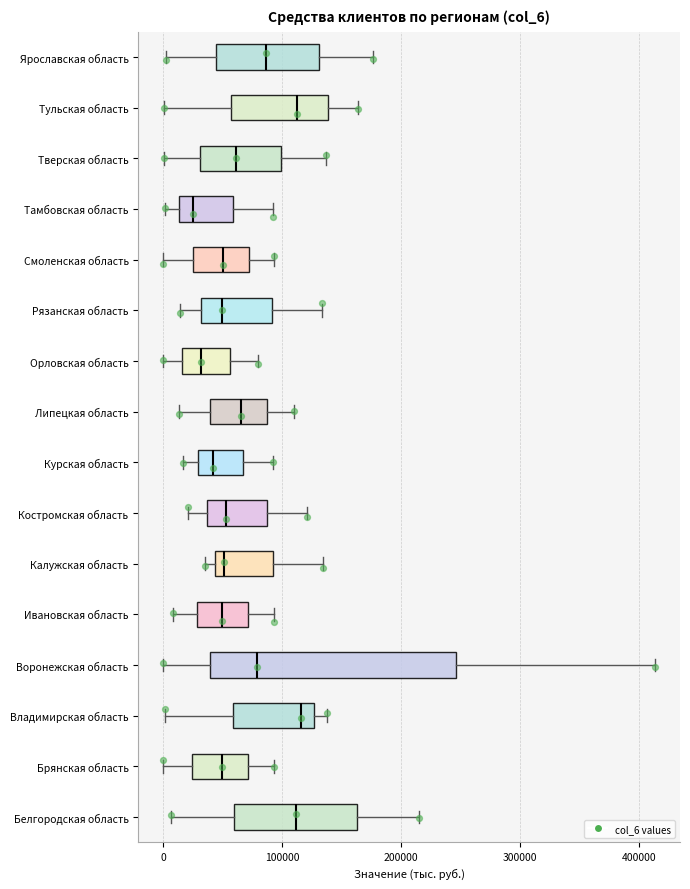

Reading bottom to top, transcribe this box plot: for each box, give where its median line is, the range the box spans, and where its two whiskers end, as read against the x-axis. The values are not printed on the chart, so give them approximately, as read against the axis.

Белгородская область: median 110000, box 60000 to 160000, whiskers 10000 to 210000
Брянская область: median 50000, box 20000 to 70000, whiskers 0 to 90000
Владимирская область: median 120000, box 60000 to 130000, whiskers 0 to 140000
Воронежская область: median 80000, box 40000 to 250000, whiskers 0 to 410000
Ивановская область: median 50000, box 30000 to 70000, whiskers 10000 to 90000
Калужская область: median 50000, box 40000 to 90000, whiskers 40000 (just left of the box's left edge) to 130000
Костромская область: median 50000, box 40000 to 90000, whiskers 20000 to 120000
Курская область: median 40000, box 30000 to 70000, whiskers 20000 to 90000
Липецкая область: median 70000, box 40000 to 90000, whiskers 10000 to 110000
Орловская область: median 30000, box 20000 to 60000, whiskers 0 to 80000
Рязанская область: median 50000, box 30000 to 90000, whiskers 10000 to 130000
Смоленская область: median 50000, box 30000 to 70000, whiskers 0 to 90000
Тамбовская область: median 20000, box 10000 to 60000, whiskers 0 to 90000
Тверская область: median 60000, box 30000 to 100000, whiskers 0 to 140000
Тульская область: median 110000, box 60000 to 140000, whiskers 0 to 160000
Ярославская область: median 90000, box 40000 to 130000, whiskers 0 to 180000